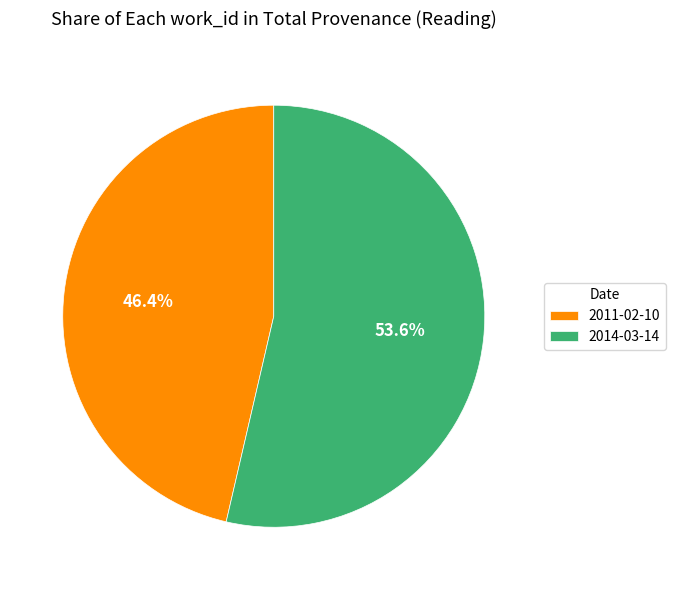

The 2014-03-14 slice represents 54% of the pie. True or false?

True